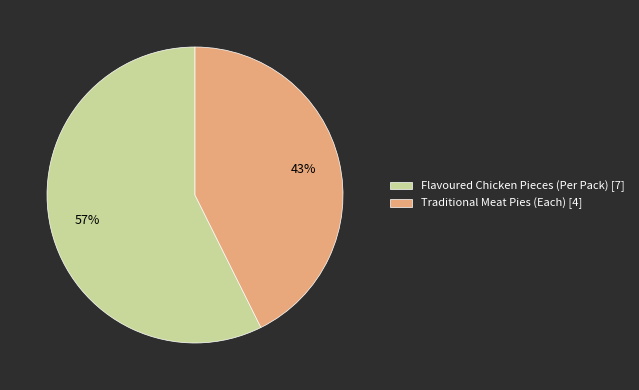

Does any single category account for the majority?

Yes